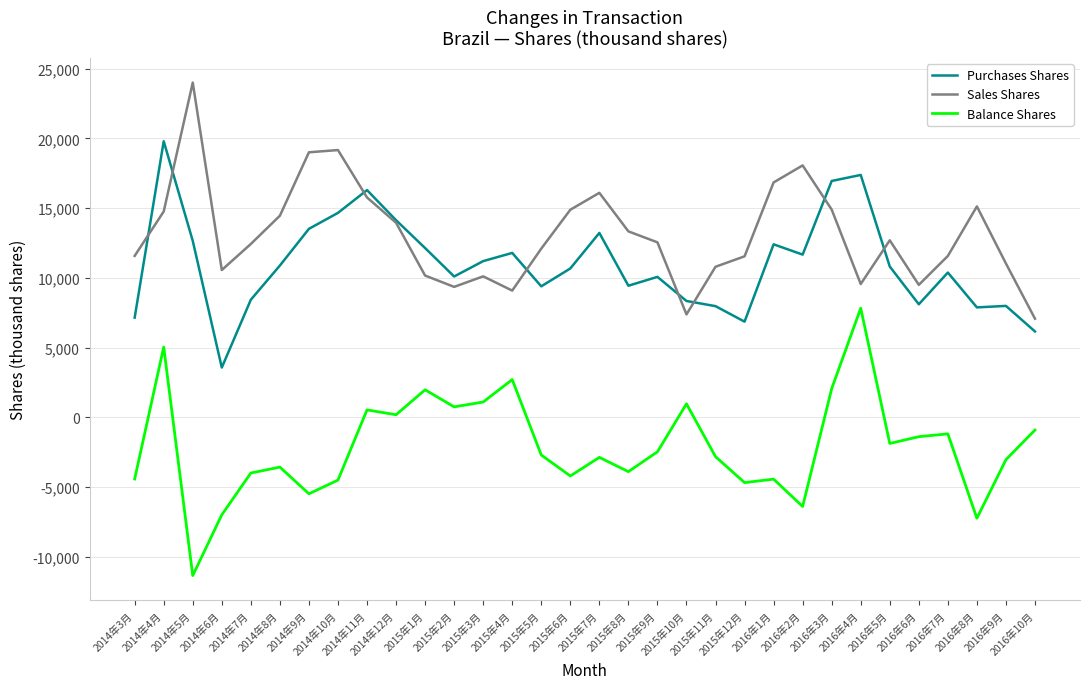

True or false: Sales Shares and Balance Shares cross at least once.

False